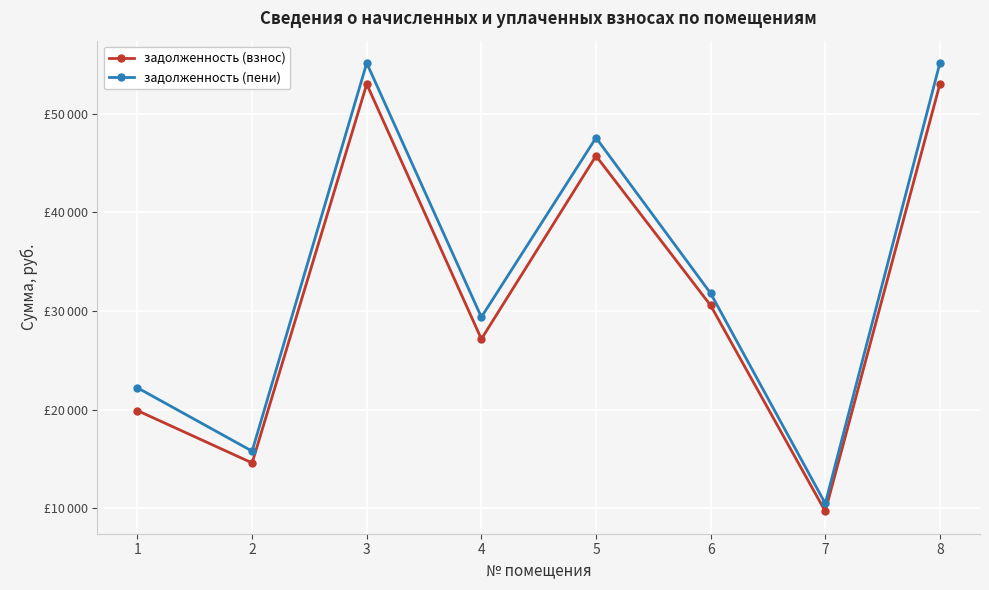

Rank the categories by задолженность (взнос) value from lowest to highest.

7, 2, 1, 4, 6, 5, 3, 8